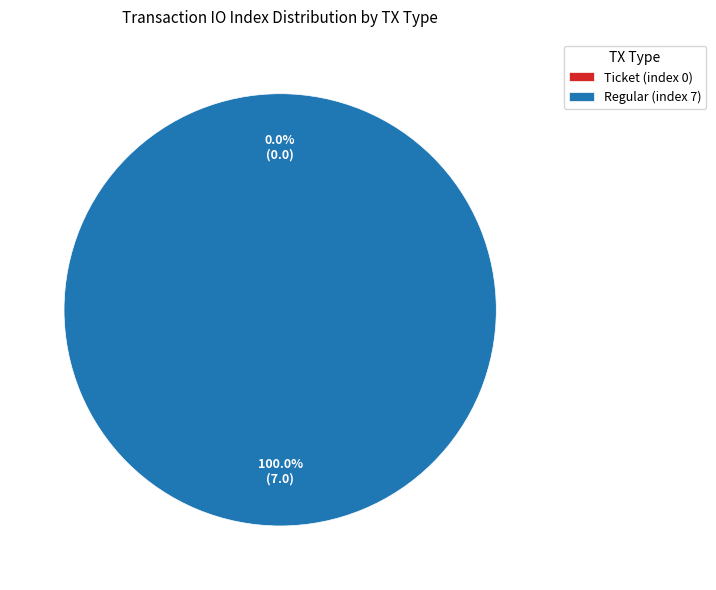

Rank the categories by value from lowest to highest.

Ticket (index 0), Regular (index 7)